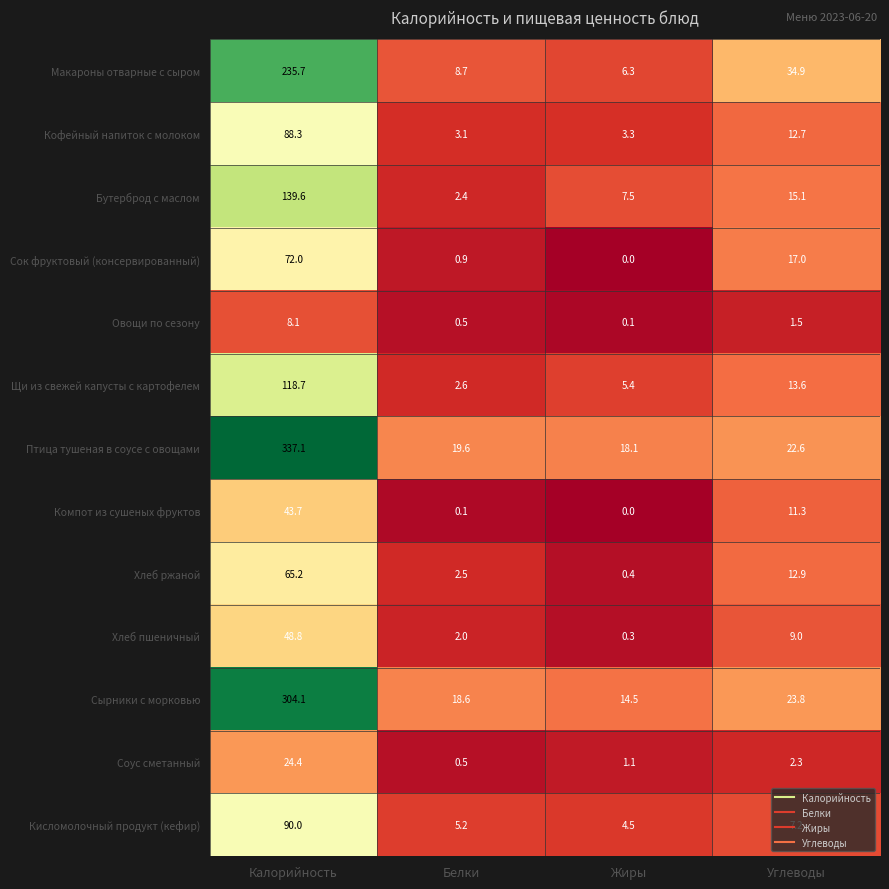

How many distinct data groups are displayed?

13